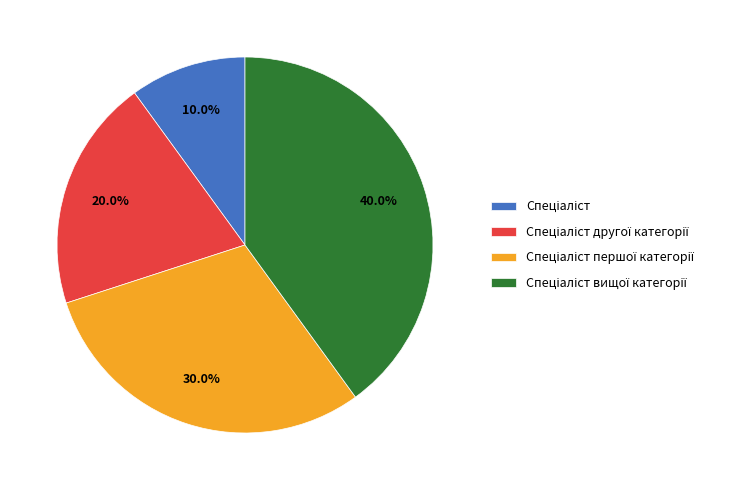

Is there a majority slice in this chart?

No